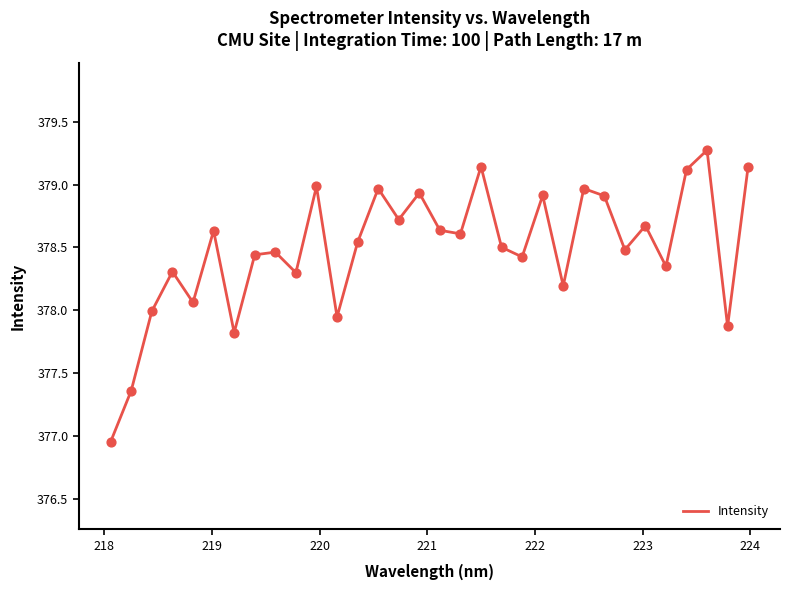

What is the difference between the maximum and minimum values?

2.3